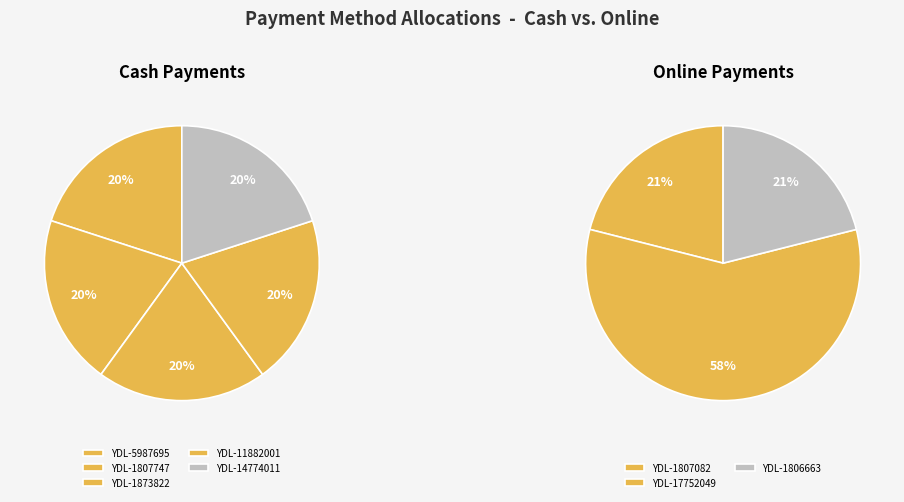

Which category has the biggest portion of the pie?

YDL-17752049